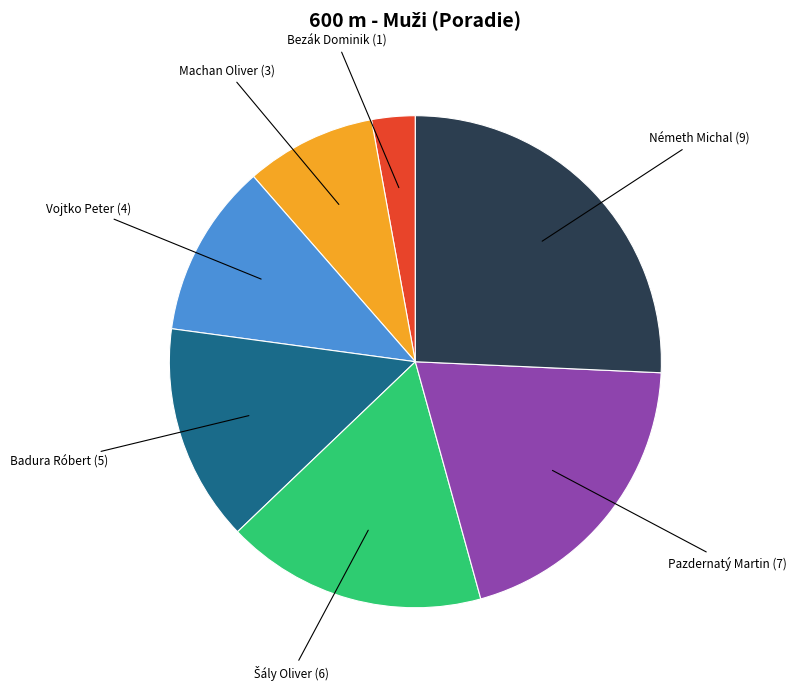

Does any single category account for the majority?

No